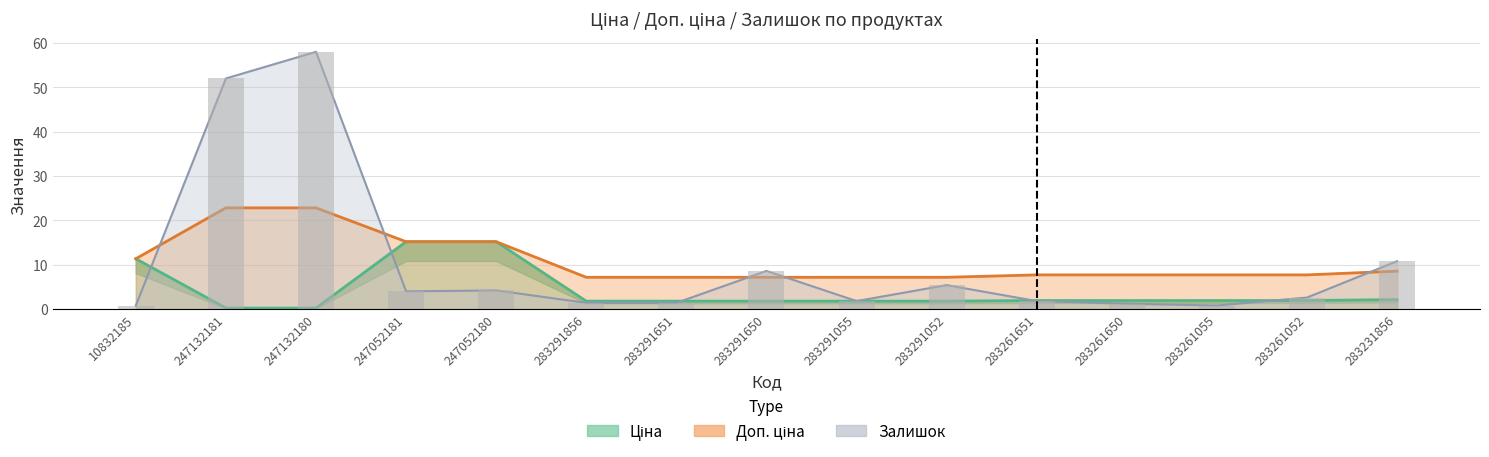

What is the spread (max minus min) of values at 283291052?

5.4